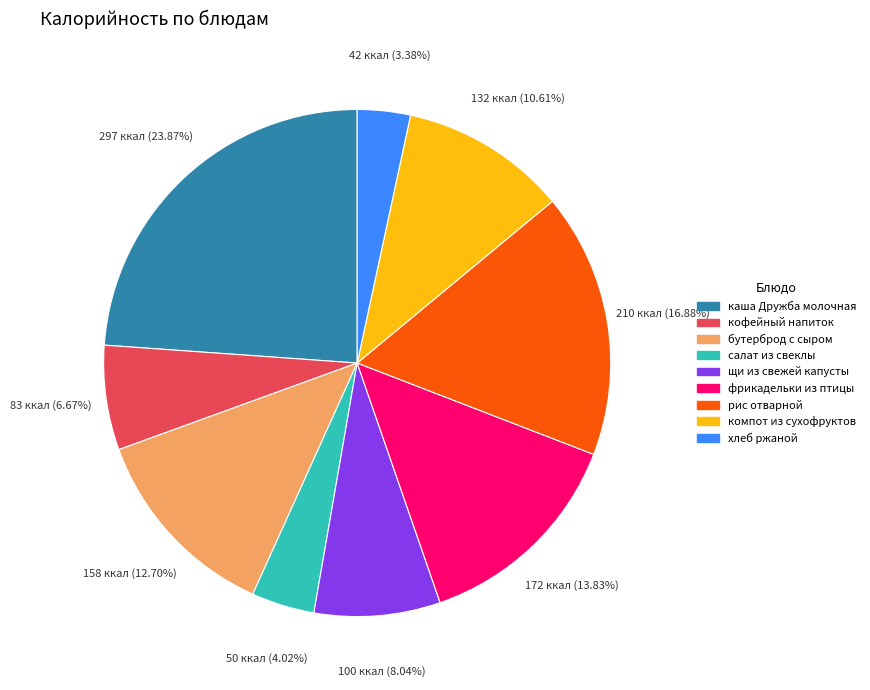

Combined, do хлеб ржаной and компот из сухофруктов account for over 50%?

No